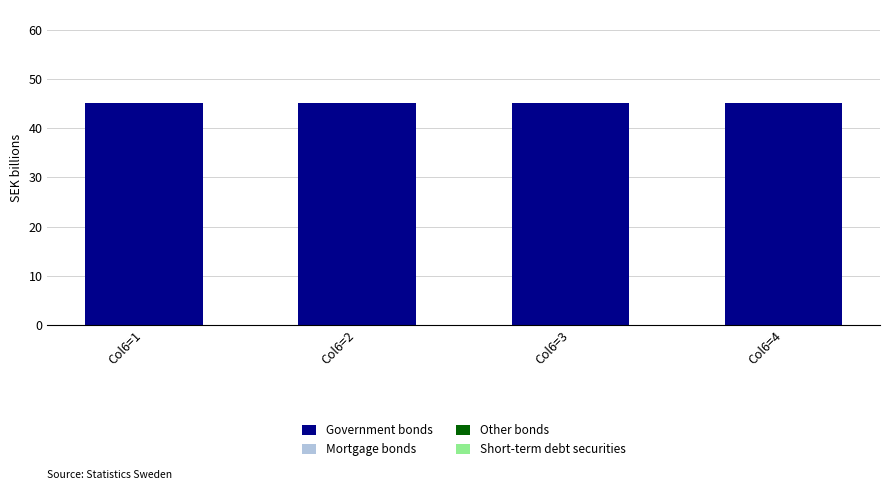

What value does the Government bonds series have at Col6=1?

45